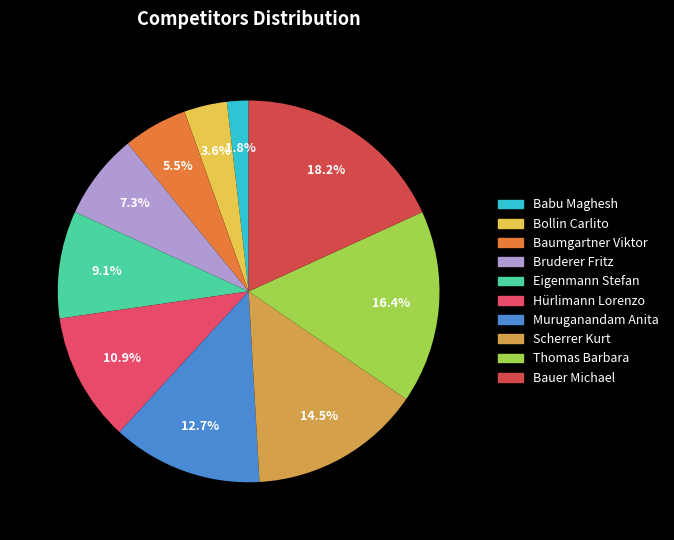

To the nearest percent, what is the combined percentage of Bollin Carlito and Hürlimann Lorenzo?

15%